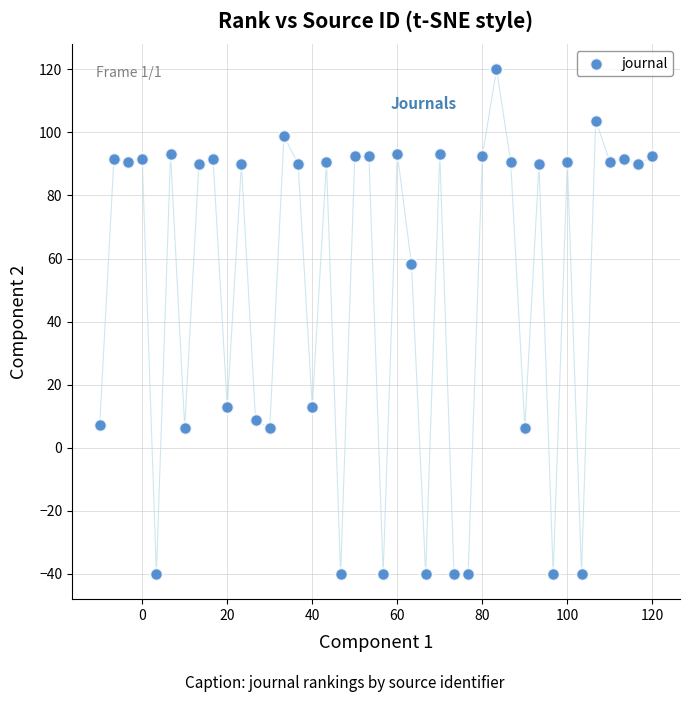

What Y value in the scatter plot is closest to 40?

58.3